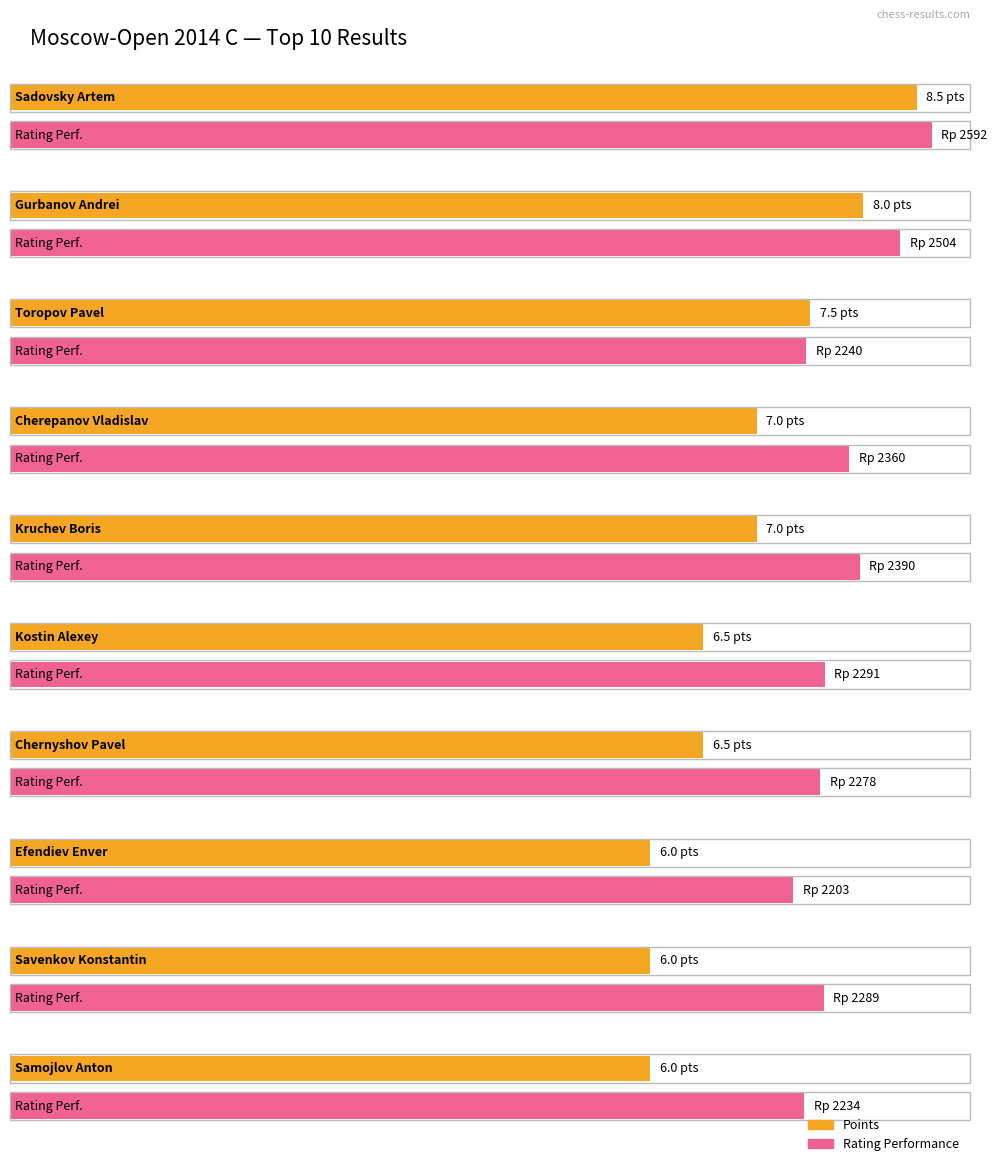

What position from the left is Efendiev Enver?

8